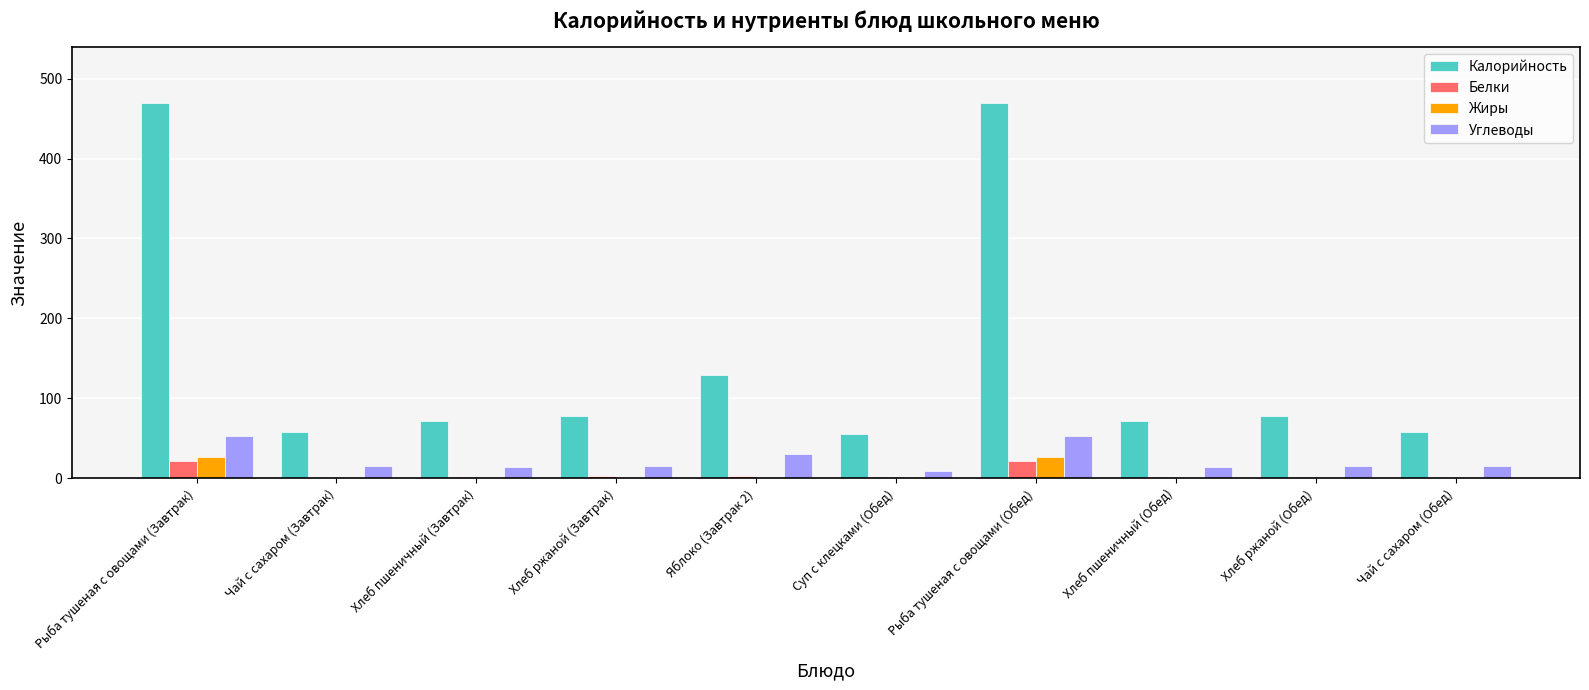

What is the total value across all series at Хлеб ржаной (Завтрак)?

96.2